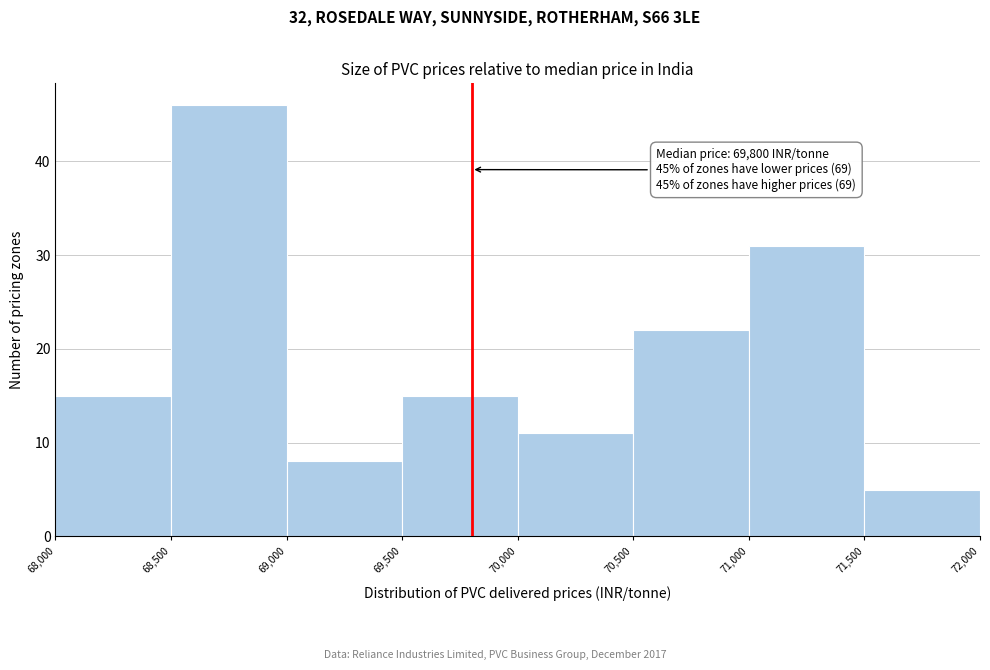

Over which range of the x-axis is the bar tallest?

68,500 to 69,000